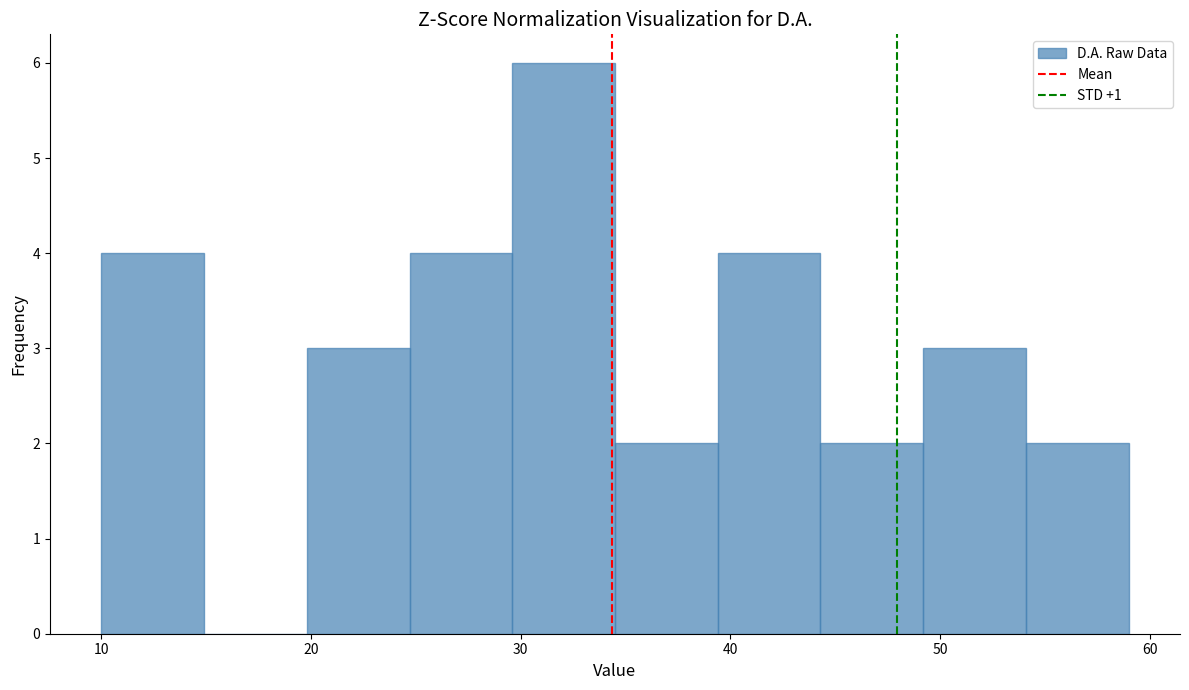

Reading left to right, list every bar in this chart as the range it spans on the x-axis followed by its height. Neither the bar edges nor the heights are printed on the chart, so give them approximately, as read against the axes.

10.0 to 14.9: 4
14.9 to 19.8: 0
19.8 to 24.7: 3
24.7 to 29.6: 4
29.6 to 34.5: 6
34.5 to 39.4: 2
39.4 to 44.3: 4
44.3 to 49.2: 2
49.2 to 54.1: 3
54.1 to 59.0: 2